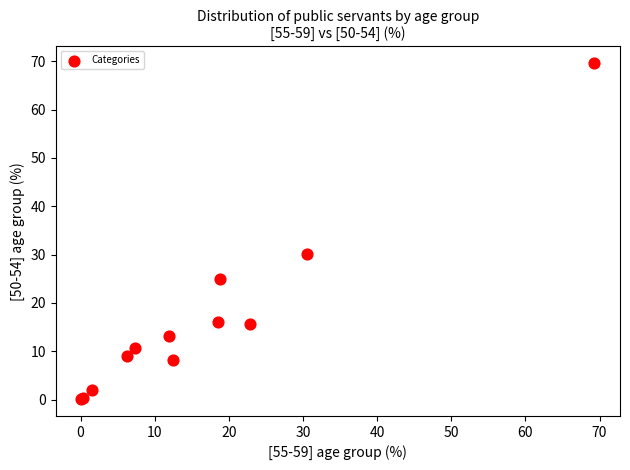

What Y value in the scatter plot is closest to 34?

30.2